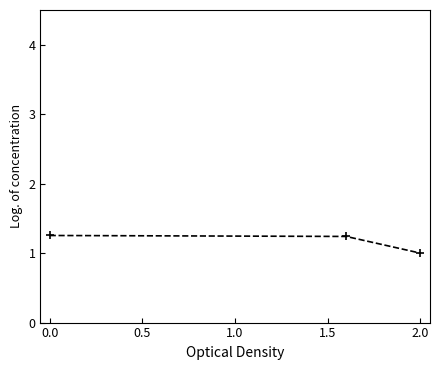

What is the sum of all values?

3.5